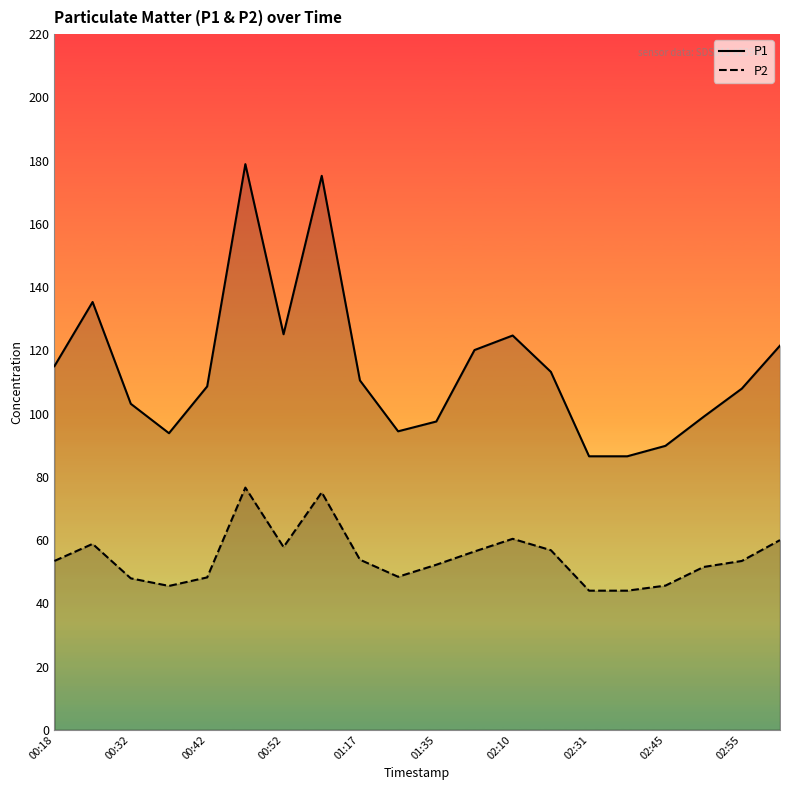

Which series has the widest spread of values?

P1